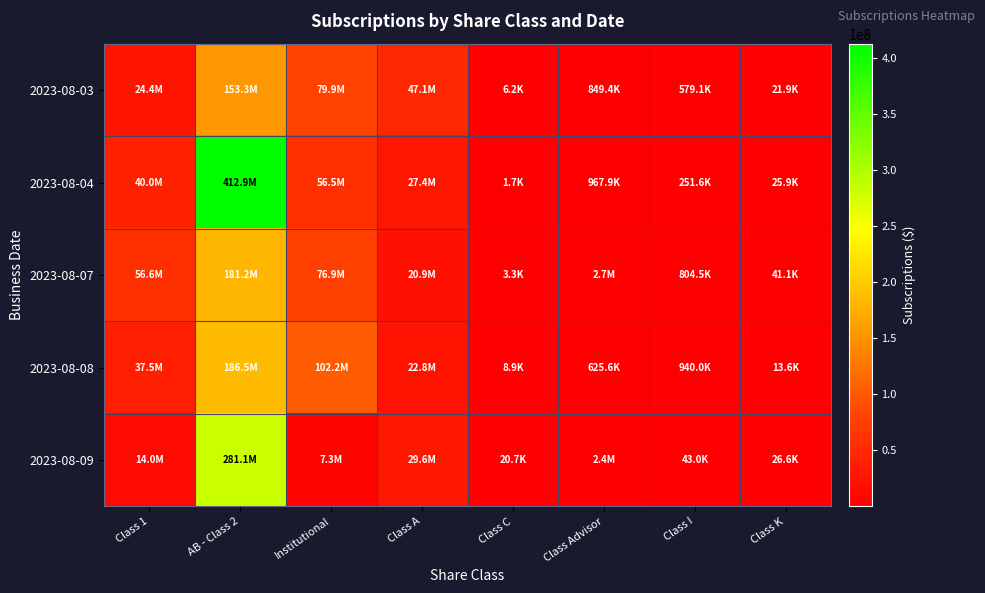

Between Class A and Class K, which series saw the biggest shift?

2023-08-03